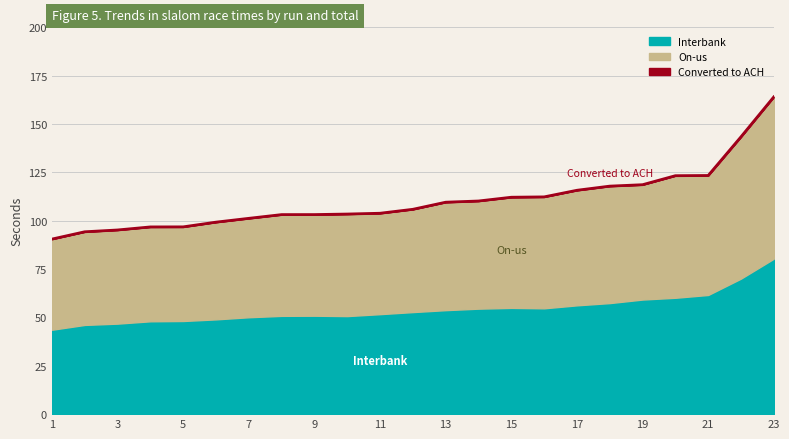

True or false: Converted to ACH has more than 2 interior local peaks.

False